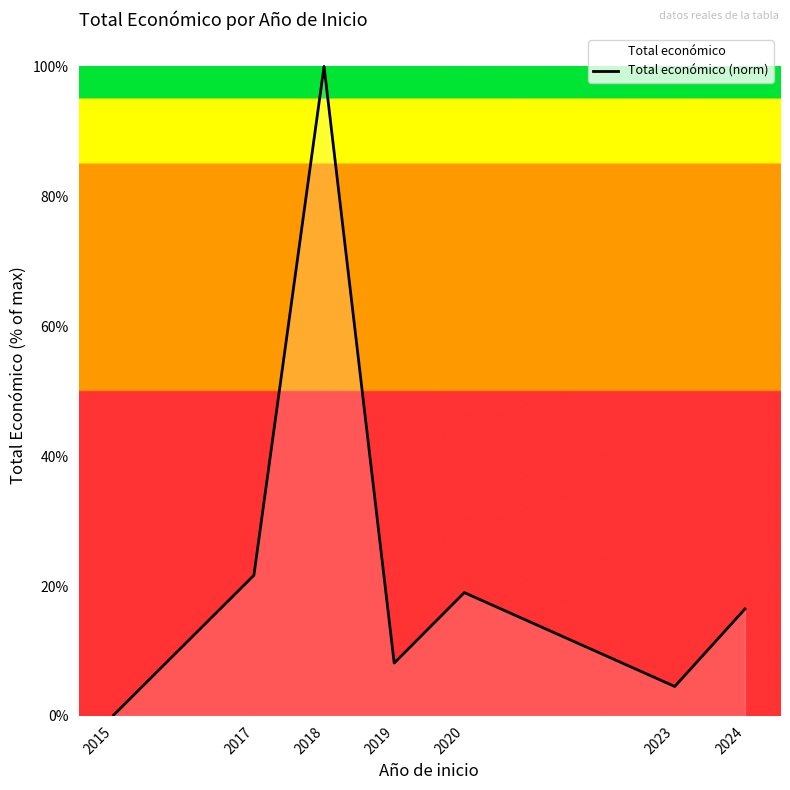

Rank the categories by value from lowest to highest.

2015, 2023, 2019, 2024, 2020, 2017, 2018